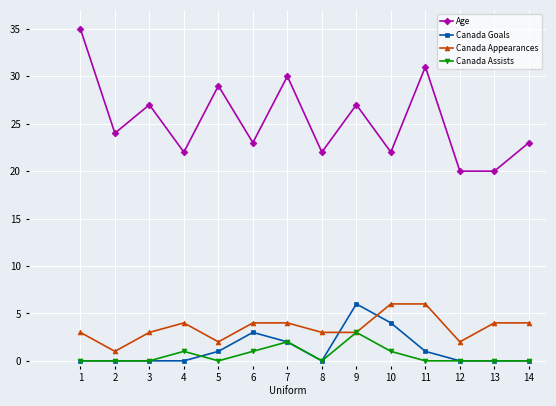

Reading left to right, transcribe all the data shown in this chart.

Age: 1=35	2=24	3=27	4=22	5=29	6=23	7=30	8=22	9=27	10=22	11=31	12=20	13=20	14=23
Canada Goals: 1=0	2=0	3=0	4=0	5=1	6=3	7=2	8=0	9=6	10=4	11=1	12=0	13=0	14=0
Canada Appearances: 1=3	2=1	3=3	4=4	5=2	6=4	7=4	8=3	9=3	10=6	11=6	12=2	13=4	14=4
Canada Assists: 1=0	2=0	3=0	4=1	5=0	6=1	7=2	8=0	9=3	10=1	11=0	12=0	13=0	14=0